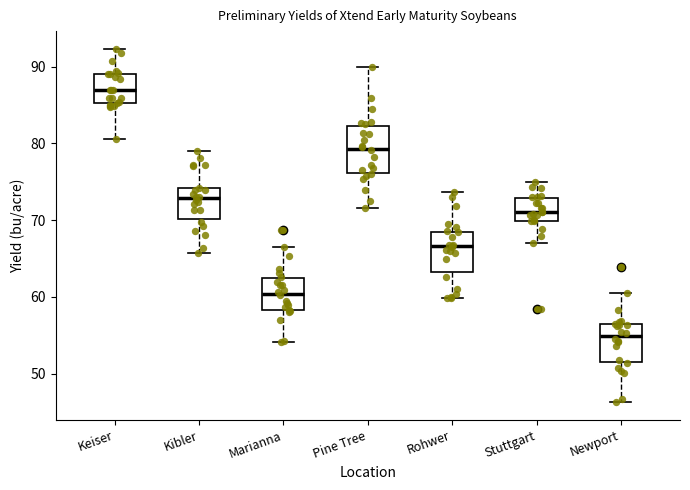

Where does the lower whisker of the box for Rohwer end on the y-axis? The values are not printed on the chart, so give them approximately, as read against the axis.

60